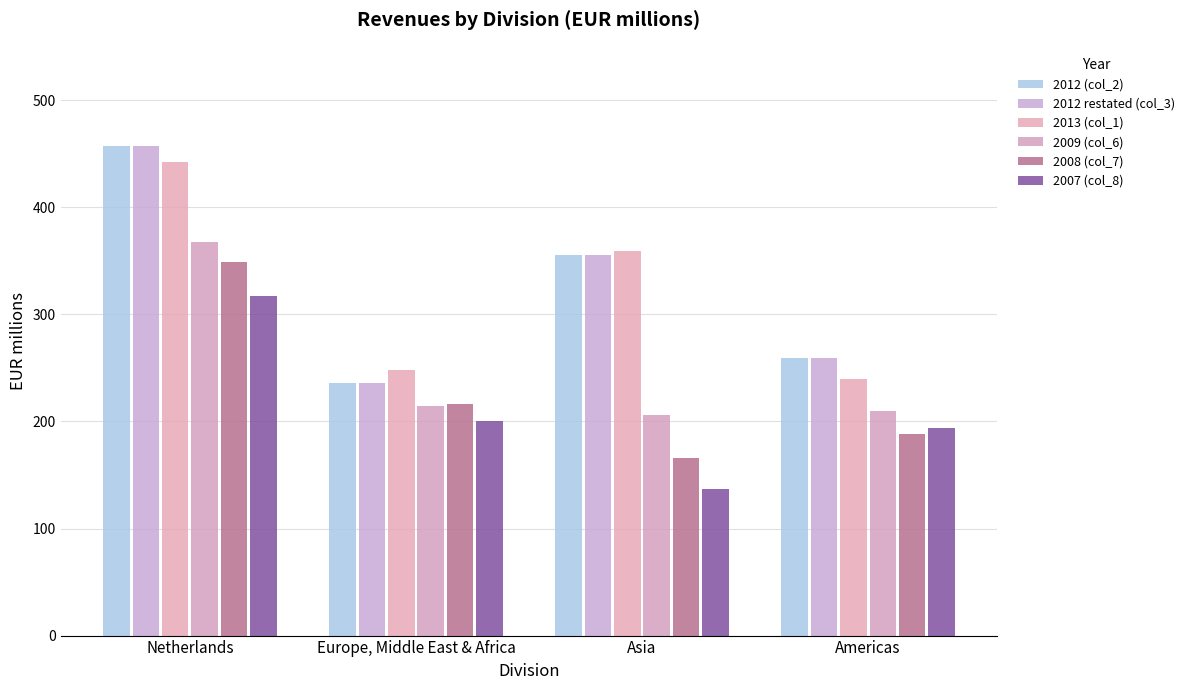

What is the label of the 4th bar from the right?

Netherlands